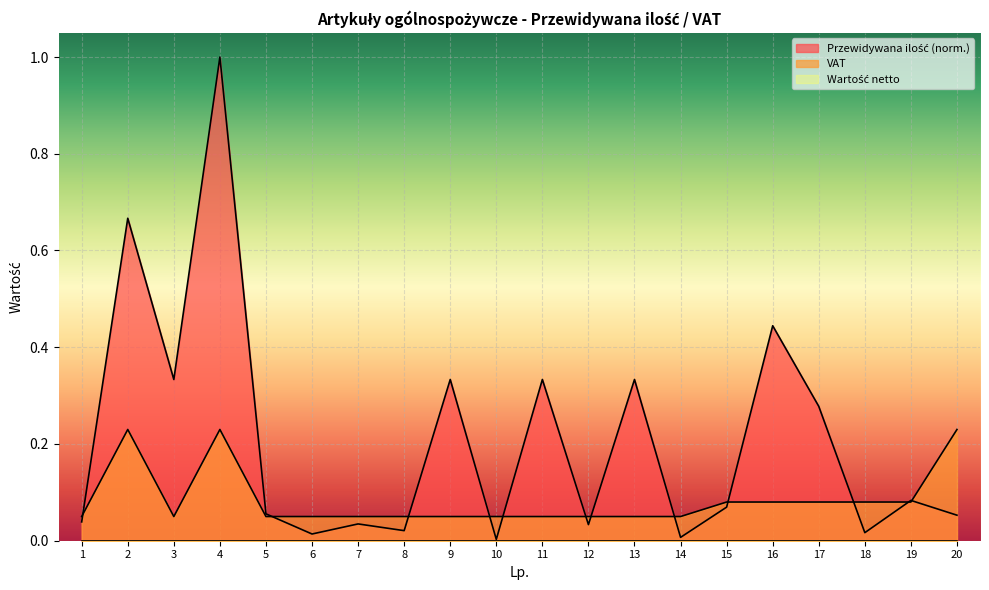

Which series has the largest total across all categories?

Przewidywana ilość